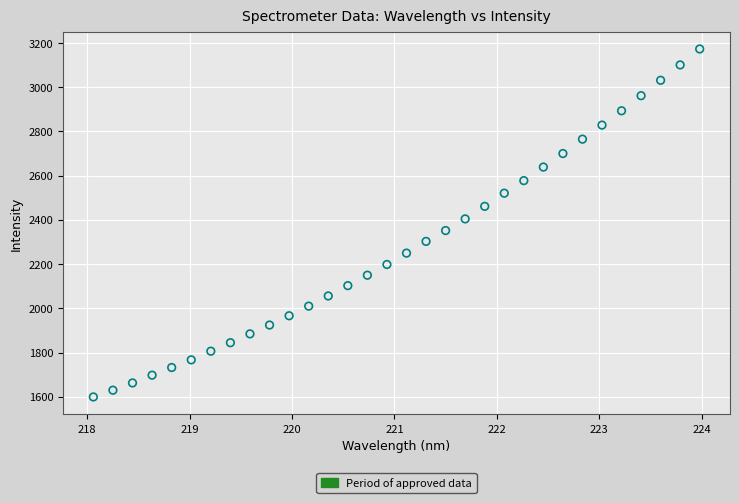

What is the range of Y values (max minus min)?

1573.2